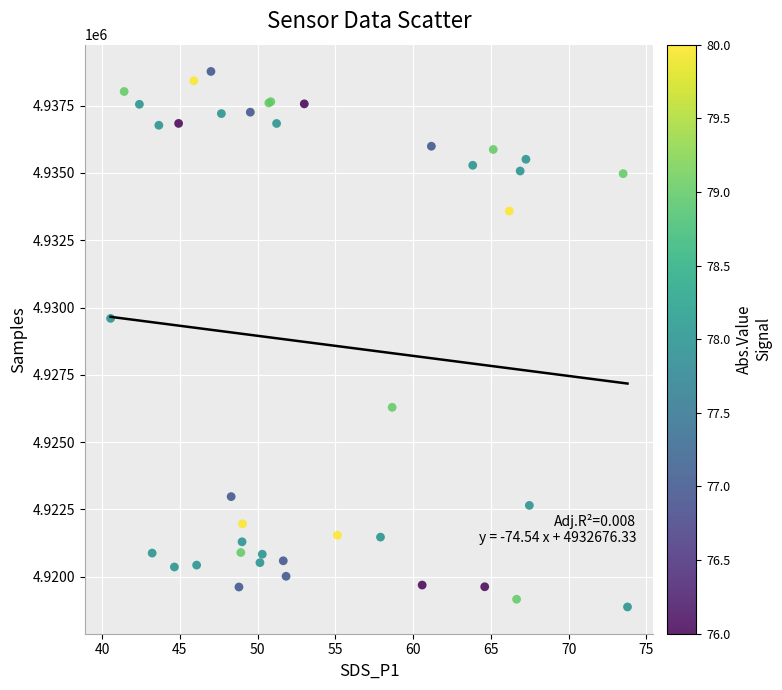

What Y value in the scatter plot is closest to 4928823?

4929596